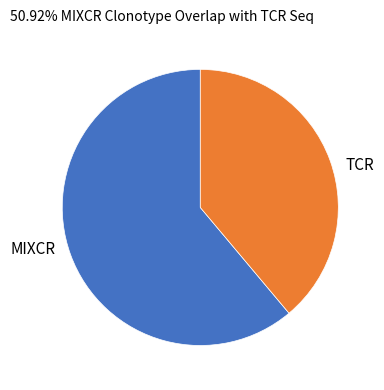

Rank the categories by value from highest to lowest.

MIXCR, TCR